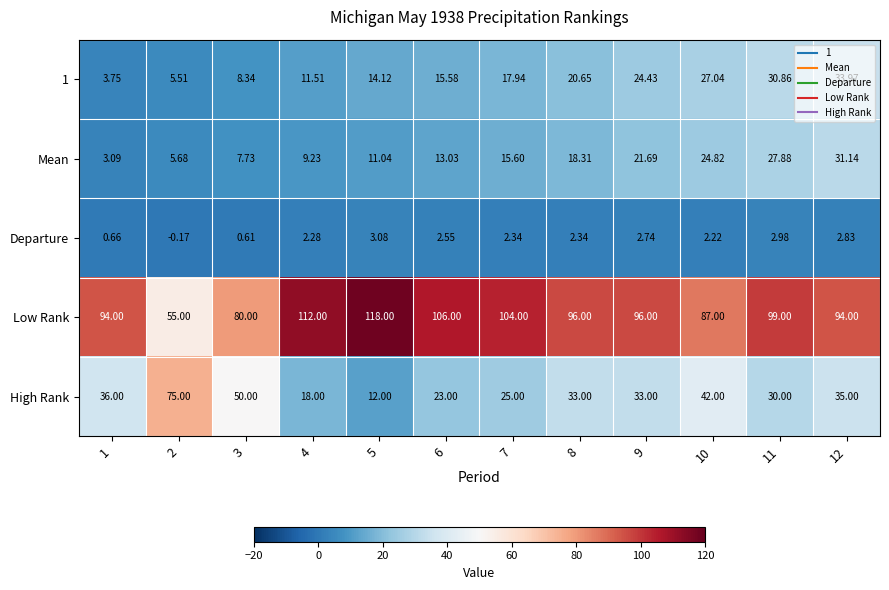

Is the value of Departure at 6 greater than the value of High Rank at 6?

No